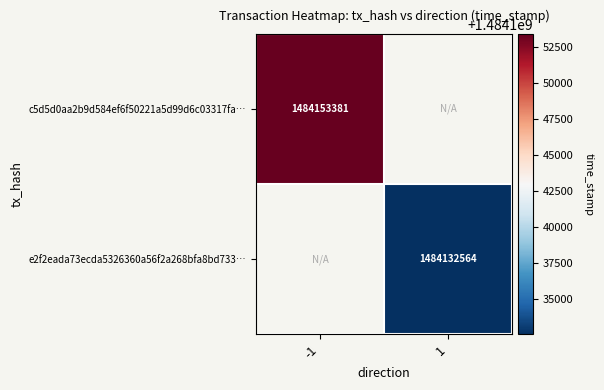

Is the value of c5d5d0aa2b9d584ef6f50221a5d99d6c03317fa… at -1 greater than the value of e2f2eada73ecda5326360a56f2a268bfa8bd733… at 1?

Yes